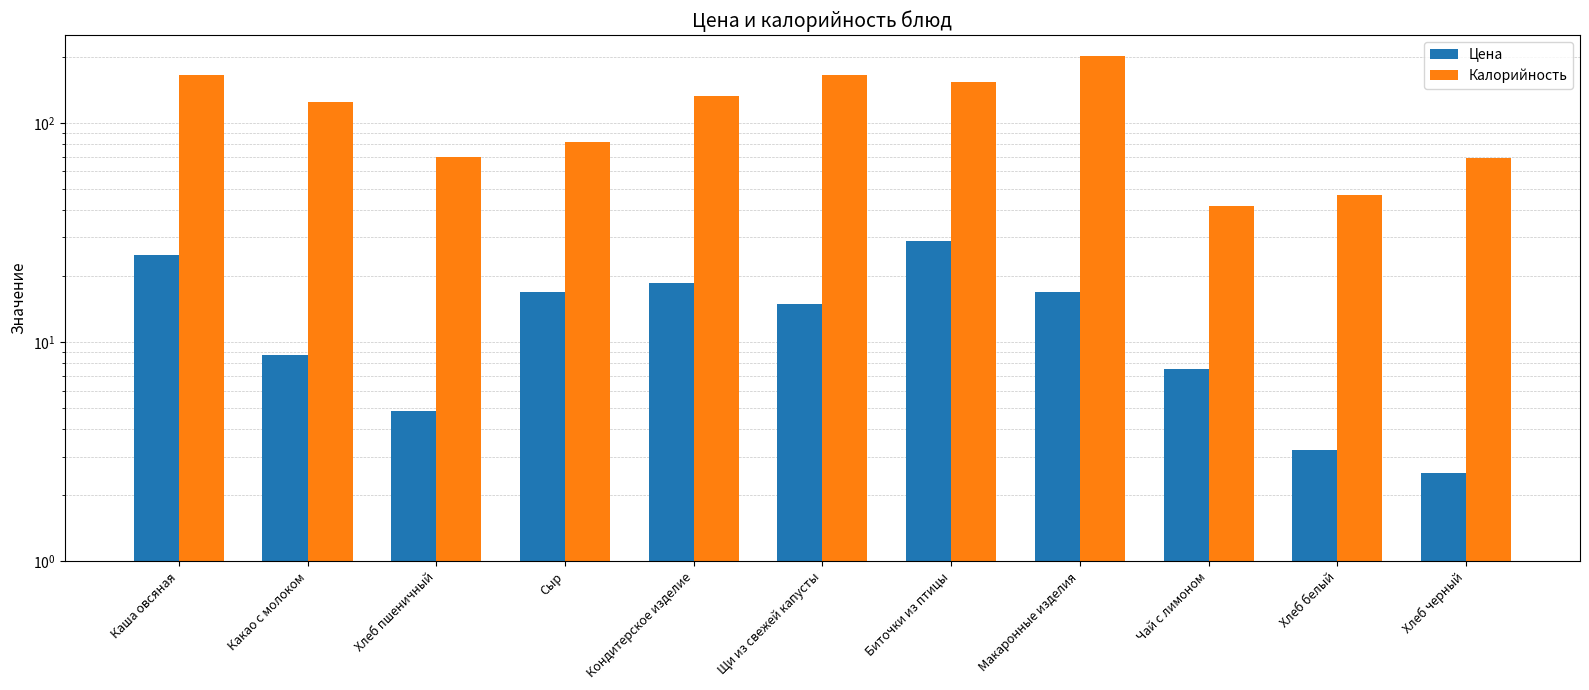

Which label corresponds to the largest value in the chart?

Макаронные изделия